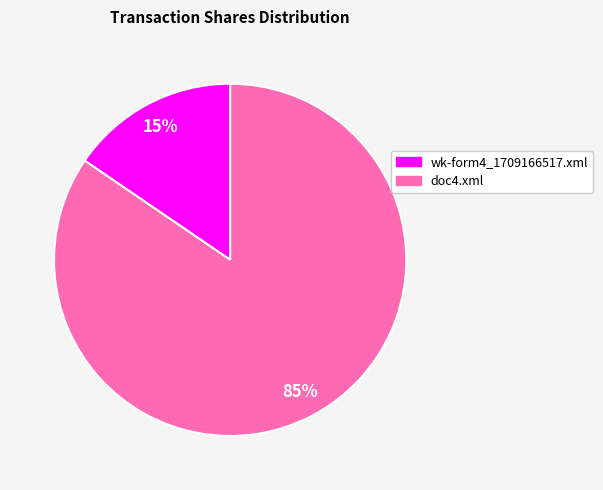

Which has a higher value, wk-form4_1709166517.xml or doc4.xml?

doc4.xml